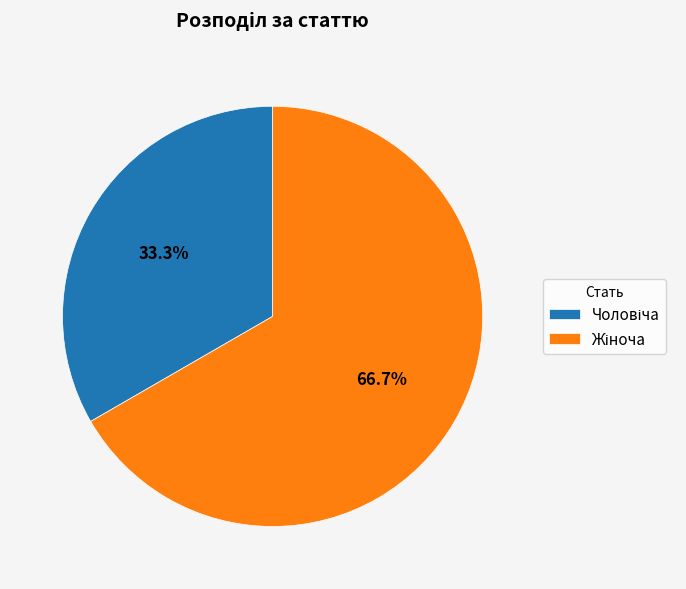

Is there any slice that represents more than half of the pie?

Yes